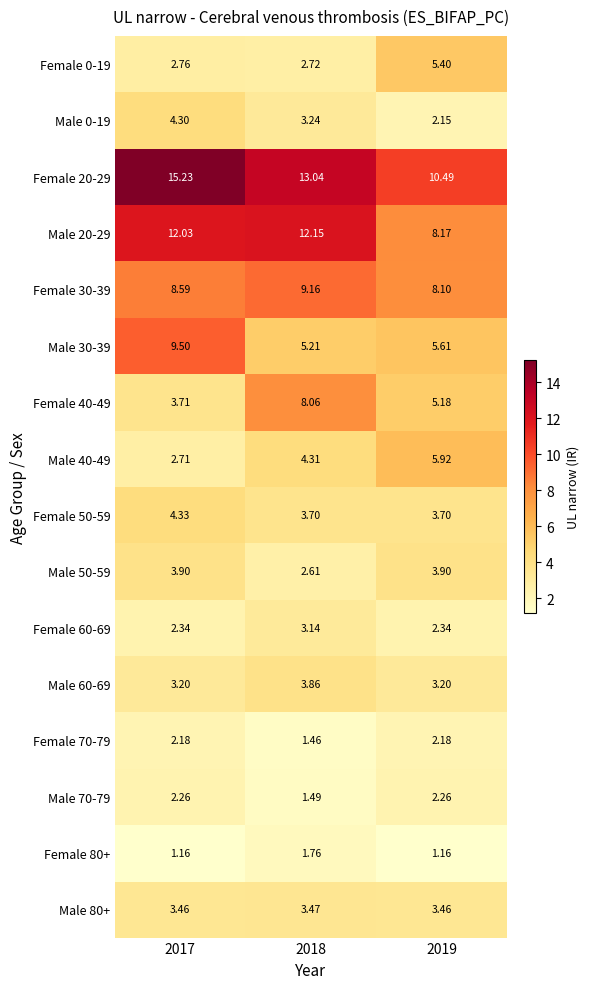

Is the value of Male 20-29 at 2019 greater than the value of Male 60-69 at 2017?

Yes